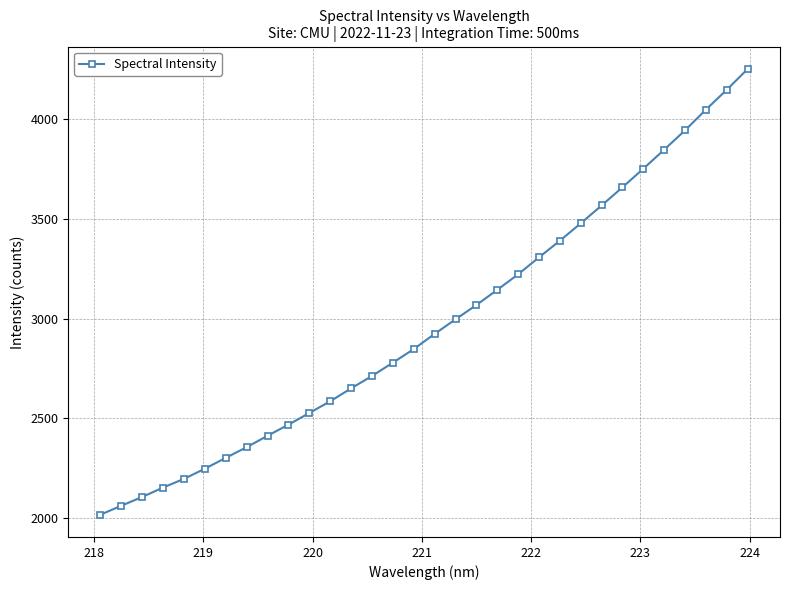

What is the minimum value shown in the chart?

2017.4